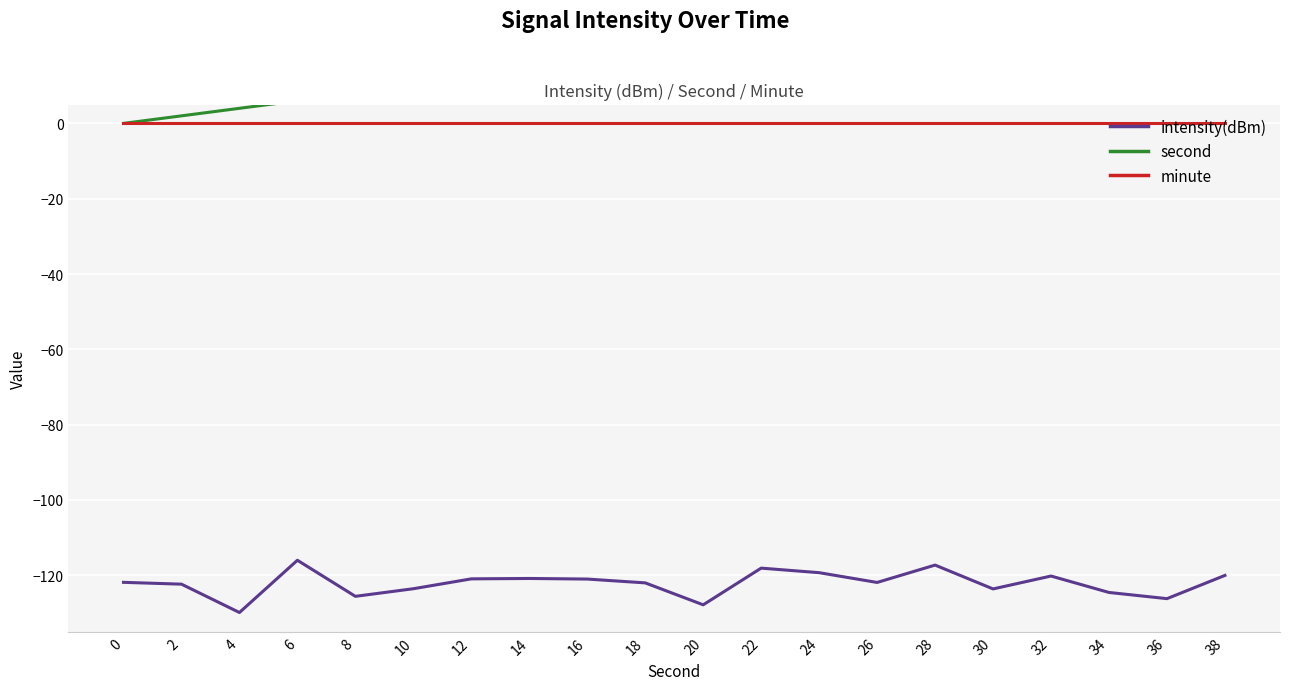

How many values in second are above zero?

19